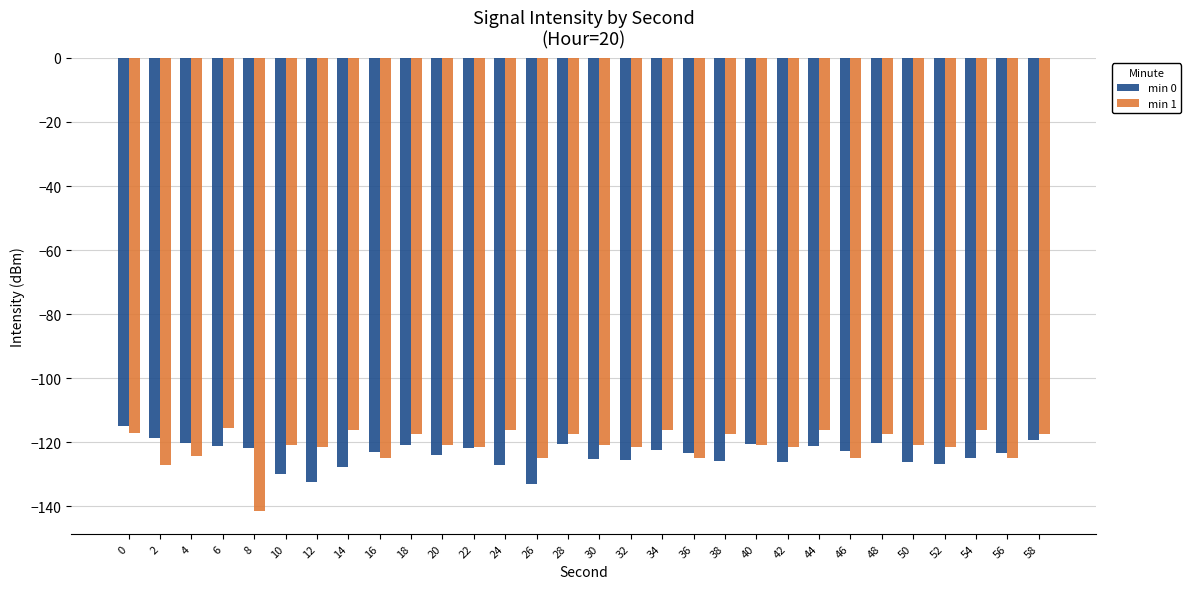

What is the difference between the highest and lowest values at 24?

10.8